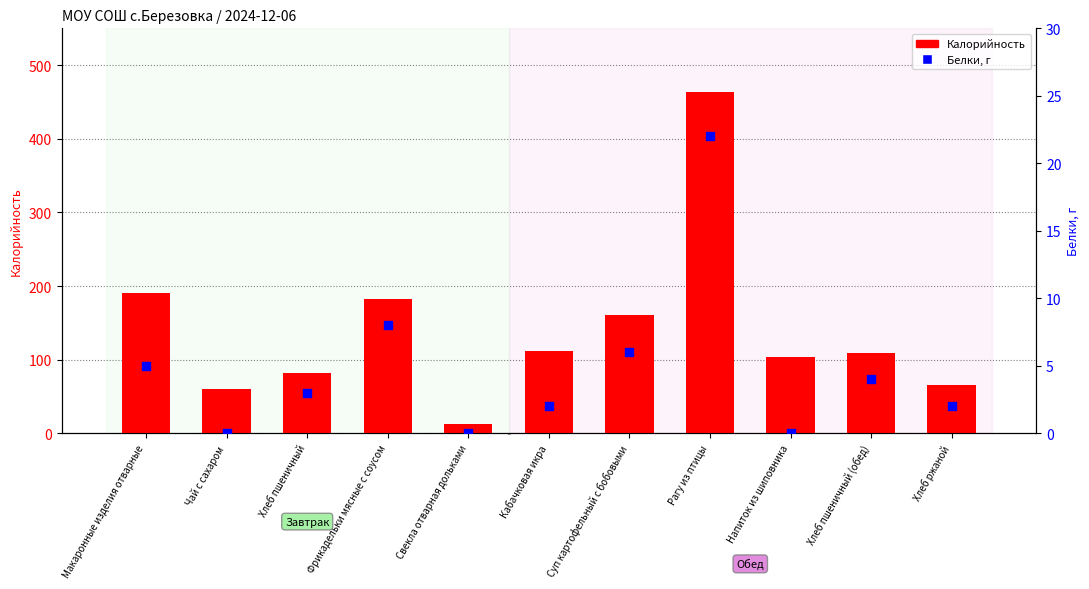

What is the total value across all series at Рагу из птицы?

485